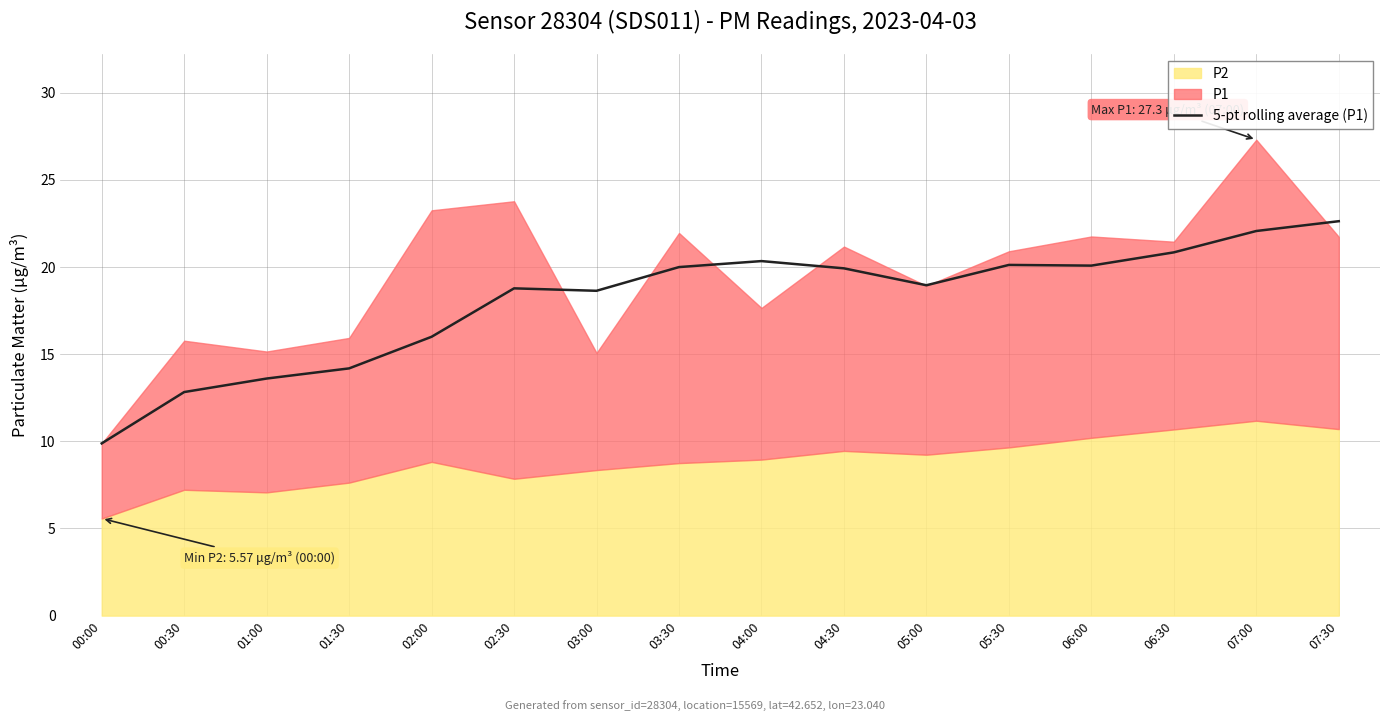

How many values exceed 19?

8